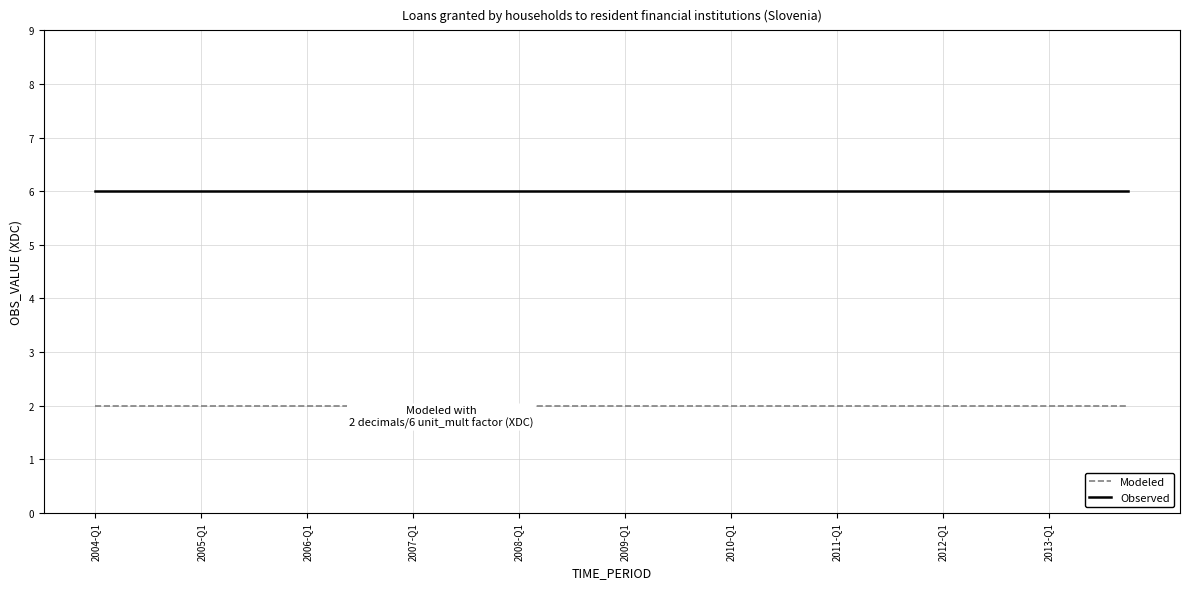

What is the sum of the Modeled values at 30 and 25?

4